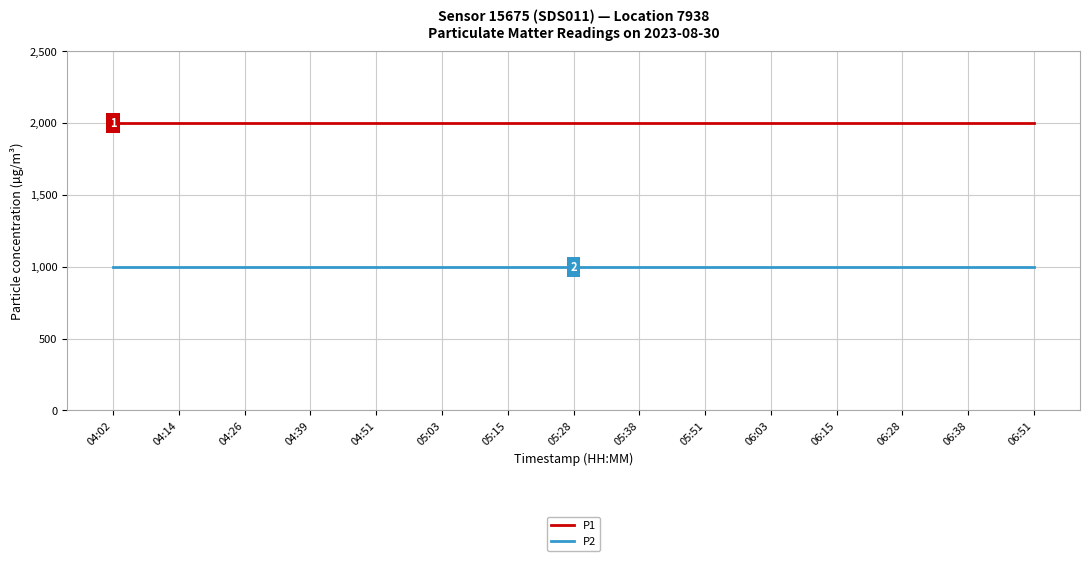

True or false: P2 and P1 cross at least once.

False